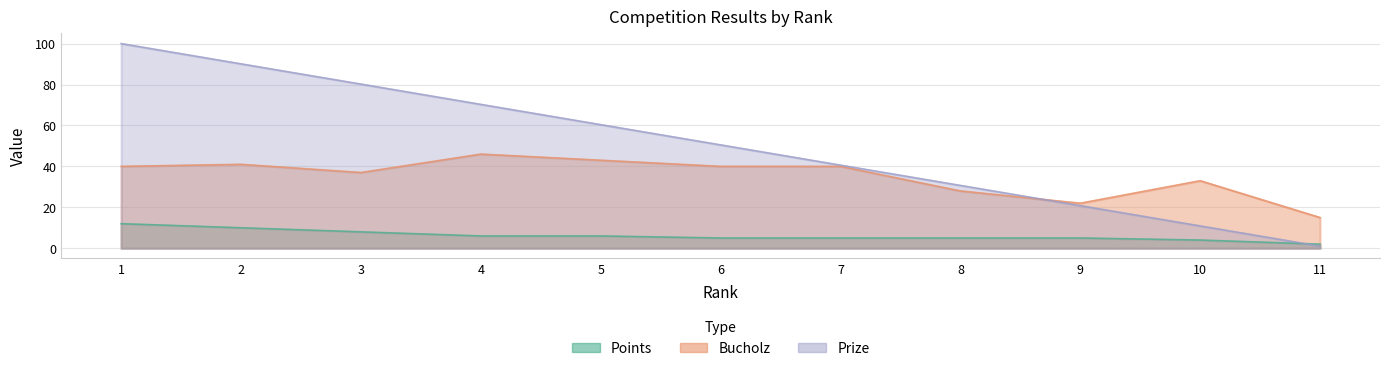

At which label does Points first exceed 5?

1